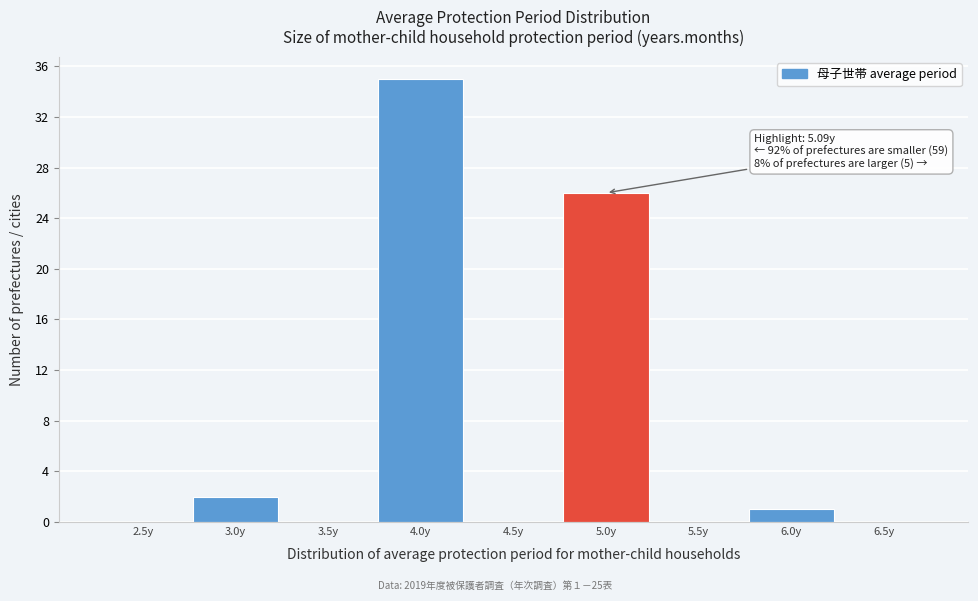

Reading right to left, list all the values displayed in this chart.

6.5y=0	6.0y=1	5.5y=0	5.0y=26	4.5y=0	4.0y=35	3.5y=0	3.0y=2	2.5y=0